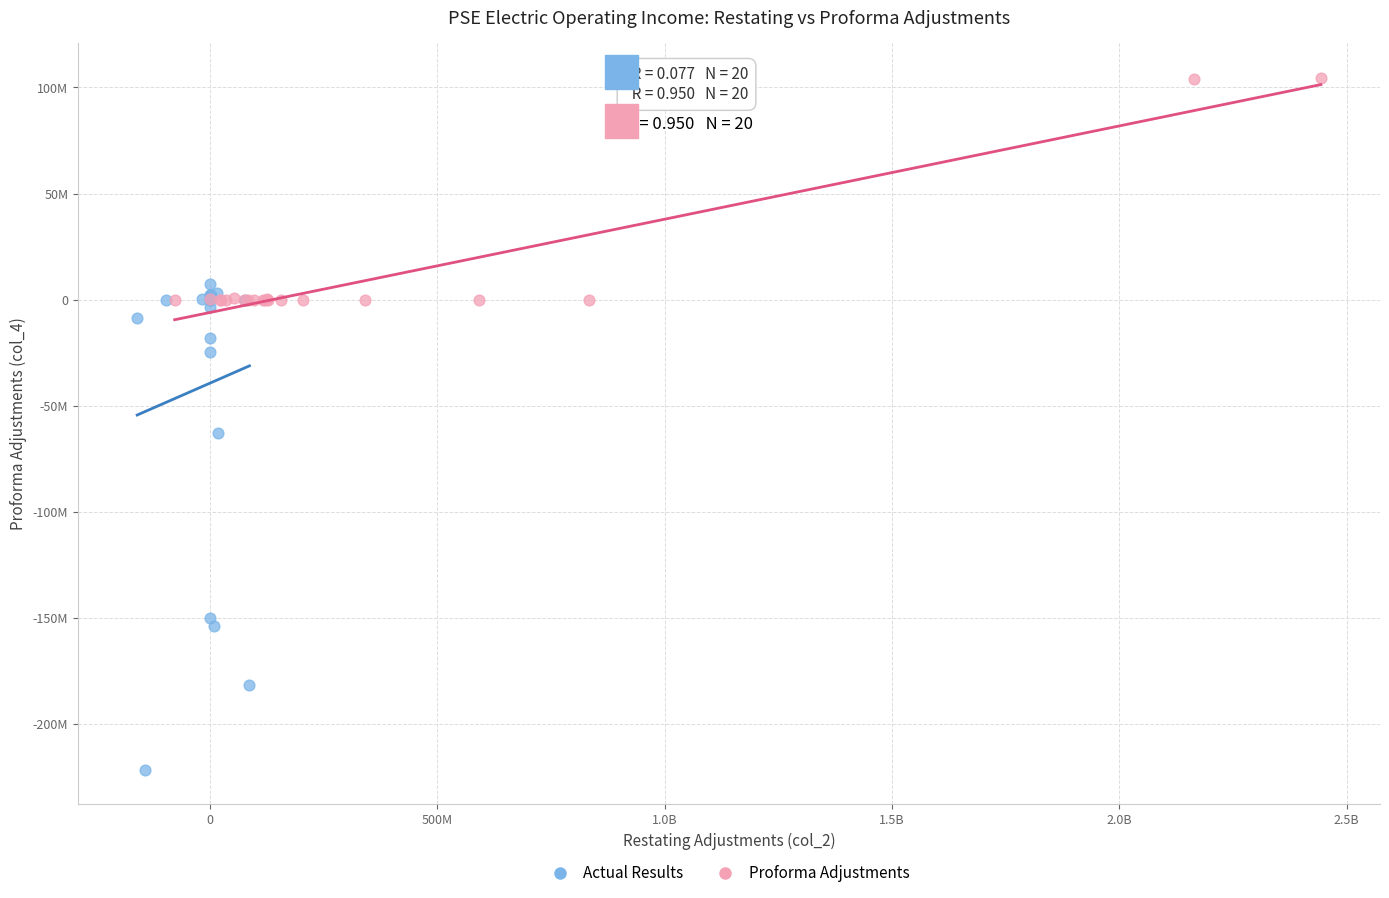

What are all the series names shown in the legend?

Actual Results, Proforma Adjustments